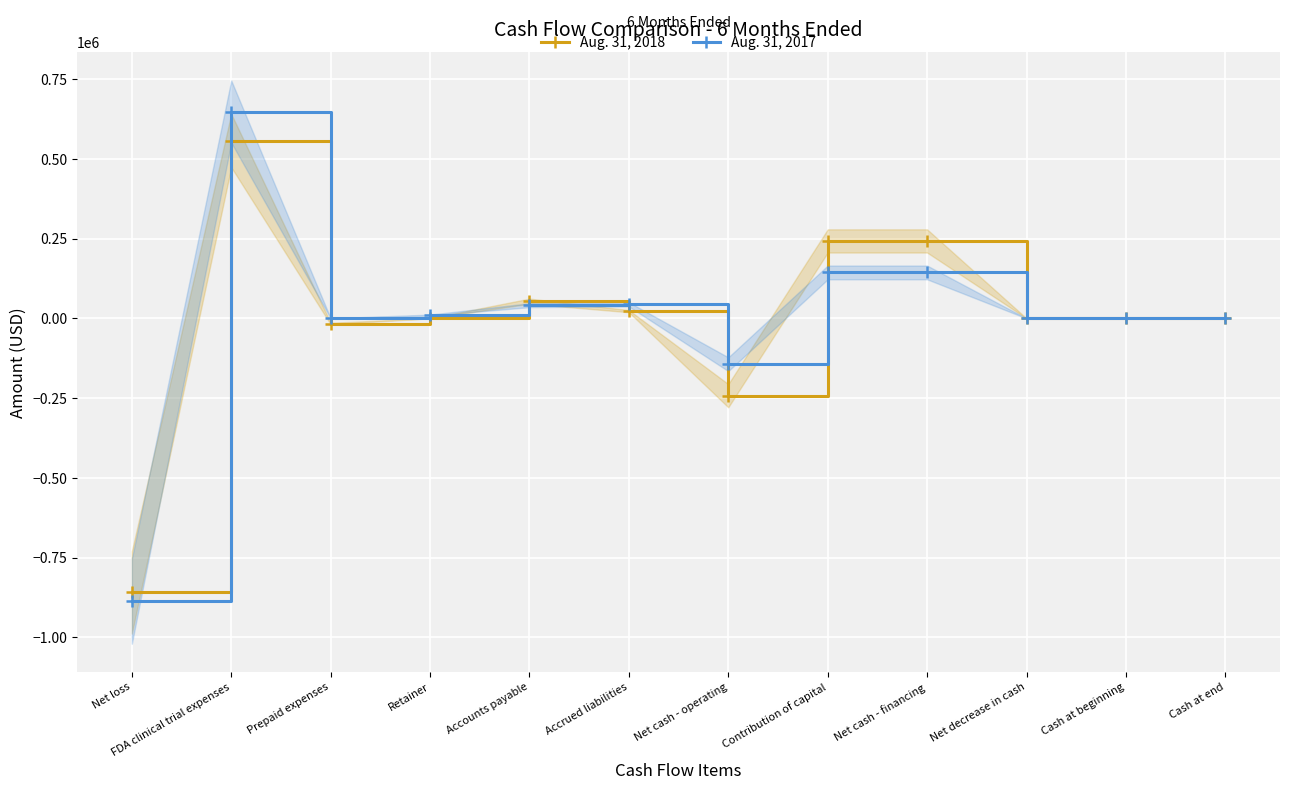

What is the greatest value displayed?

648164